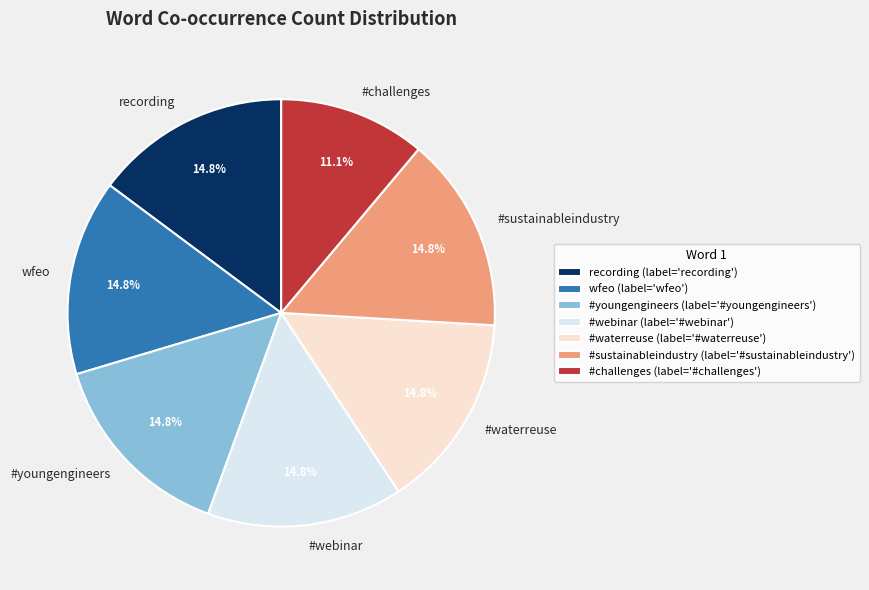

Does wfeo account for over 50% of the chart?

No